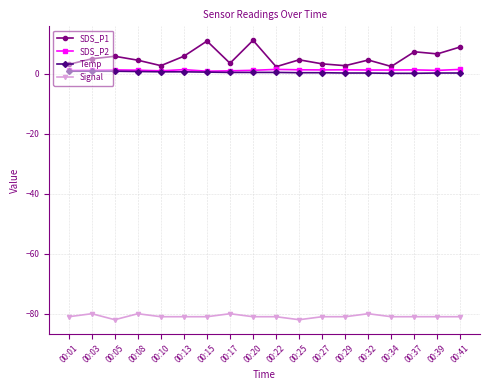

Which series has the widest spread of values?

SDS_P1